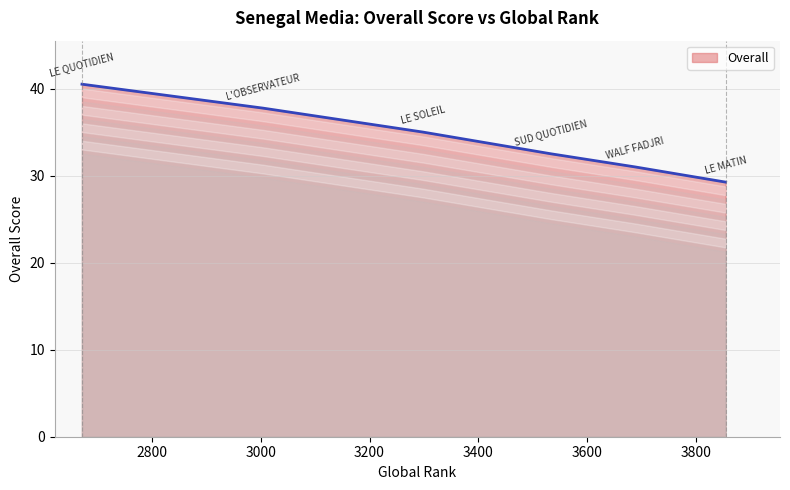

What is the sum of all values?

206.0